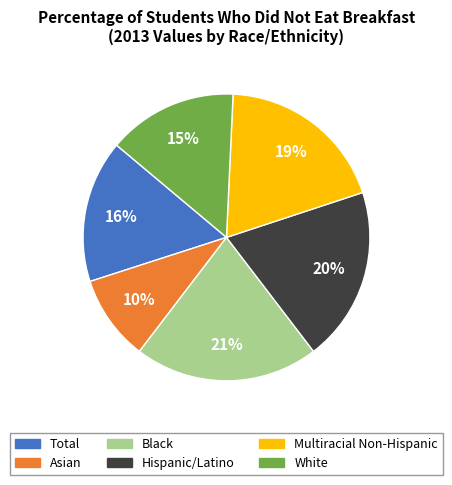

How many segments does this pie chart have?

6